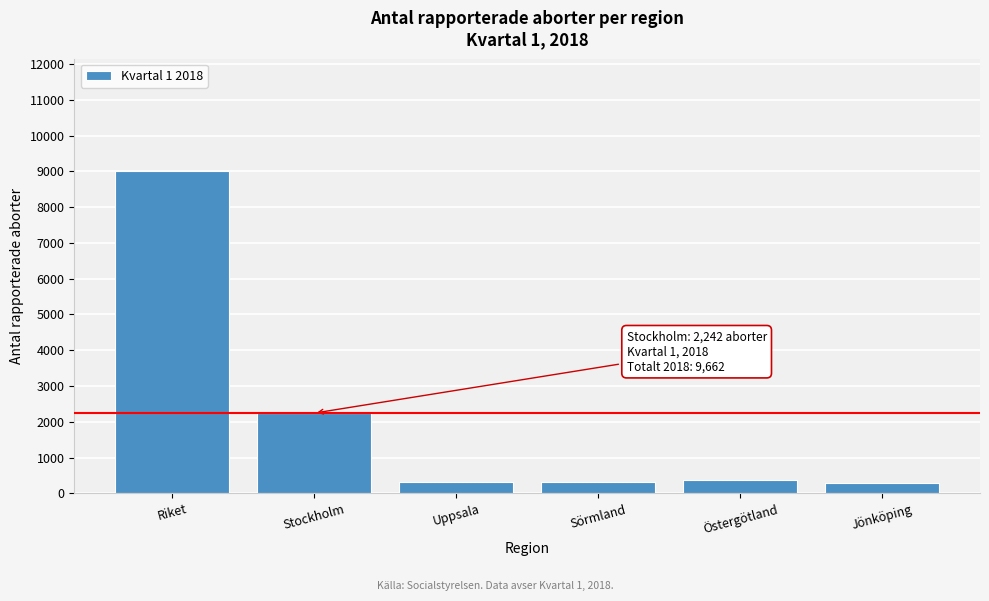

Approximately how many times larger is the value at Riket compared to Stockholm?

4.0